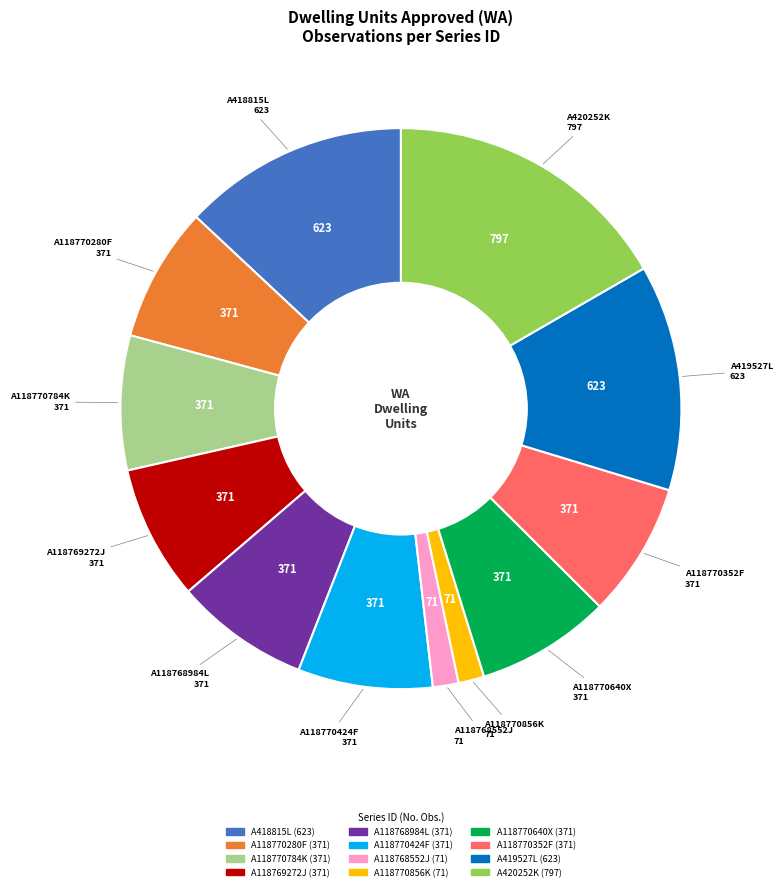

Is the sum of A118770640X and A420252K greater than half?

No